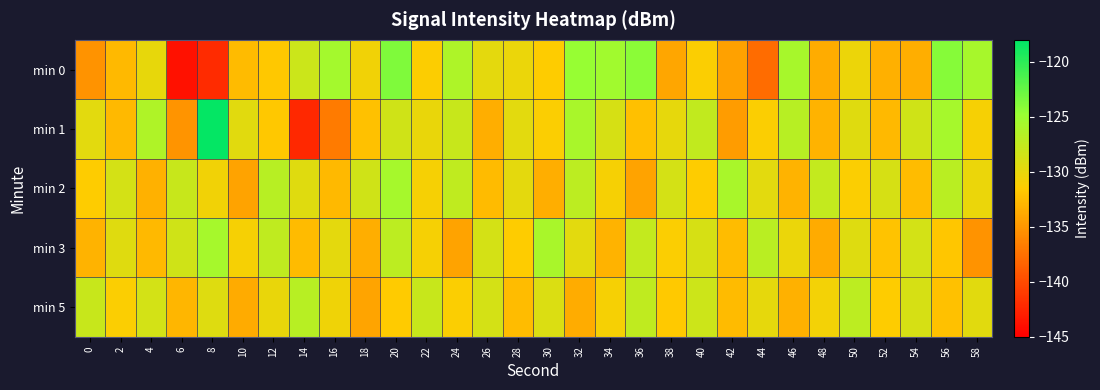

Between 28 and 56, which series saw the biggest shift?

min 0